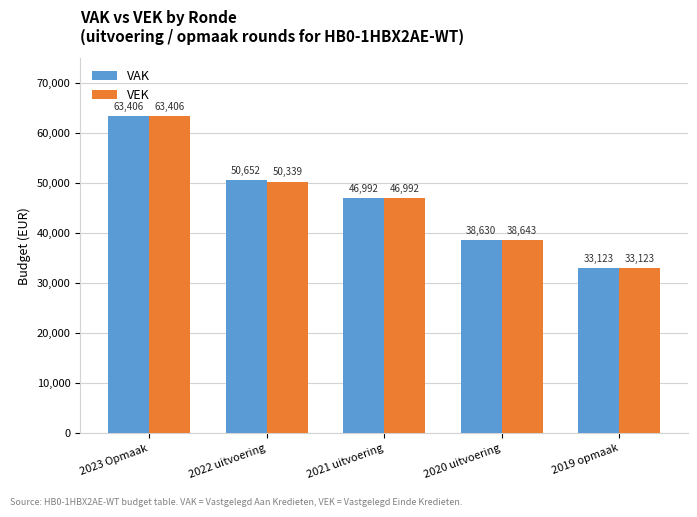

Reading left to right, transcribe all the data shown in this chart.

VAK: 2023 Opmaak=63406	2022 uitvoering=50652	2021 uitvoering=46992	2020 uitvoering=38630	2019 opmaak=33123
VEK: 2023 Opmaak=63406	2022 uitvoering=50339	2021 uitvoering=46992	2020 uitvoering=38643	2019 opmaak=33123